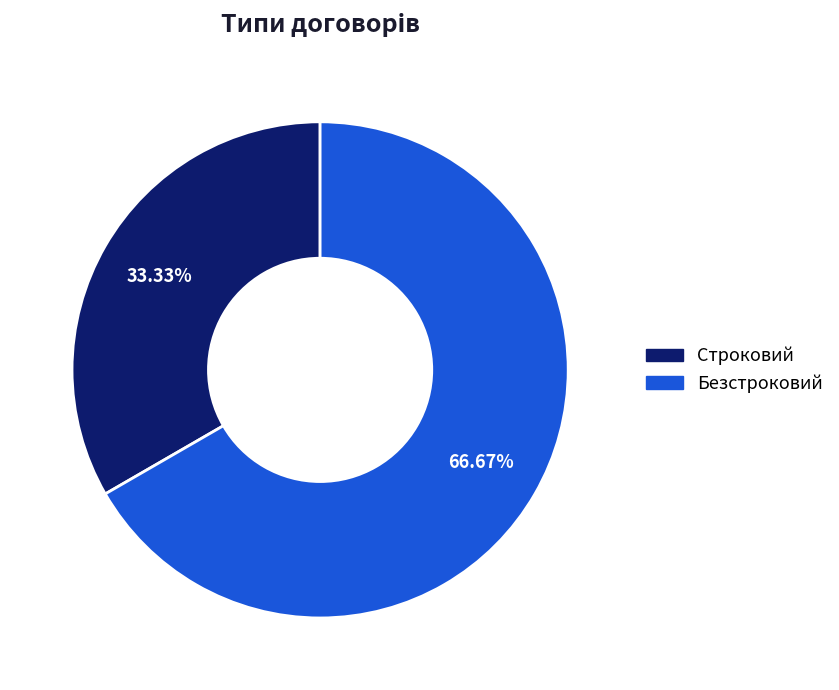

How many segments does this pie chart have?

2